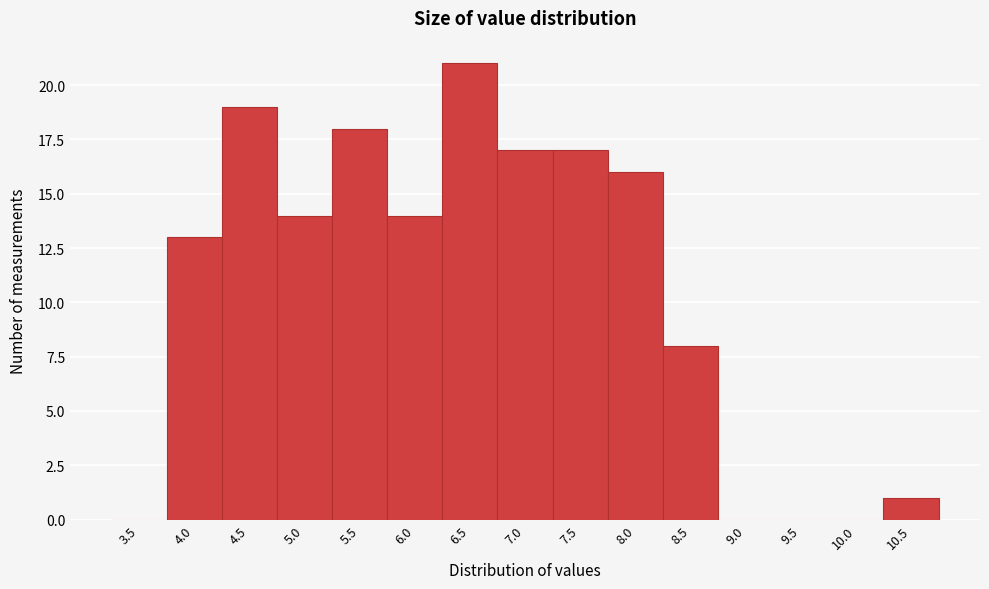

Reading left to right, list all the values displayed in this chart.

3.5=0	4.0=13	4.5=19	5.0=14	5.5=18	6.0=14	6.5=21	7.0=17	7.5=17	8.0=16	8.5=8	9.0=0	9.5=0	10.0=0	10.5=1